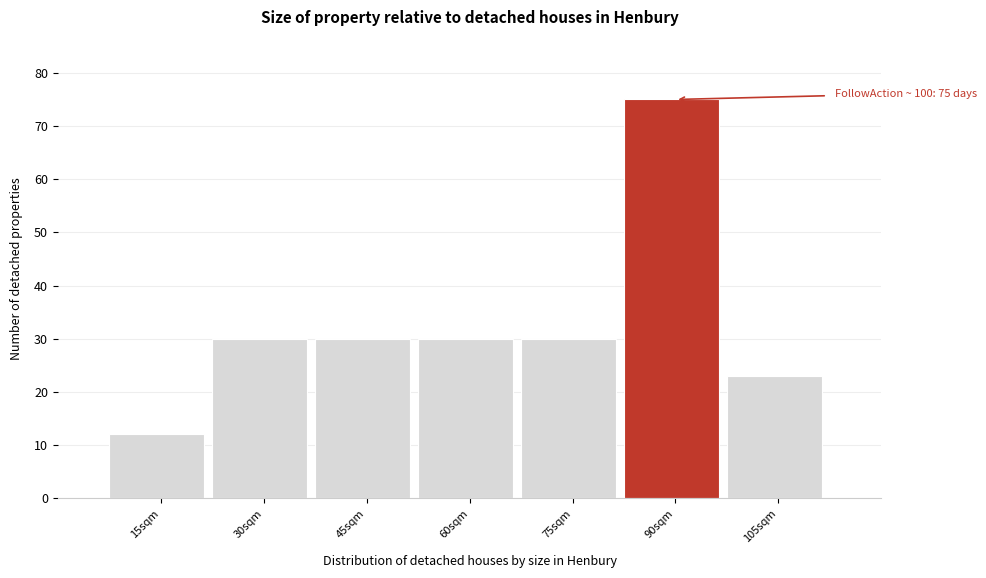

Reading left to right, extract all data points from this chart.

12	30	30	30	30	75	23